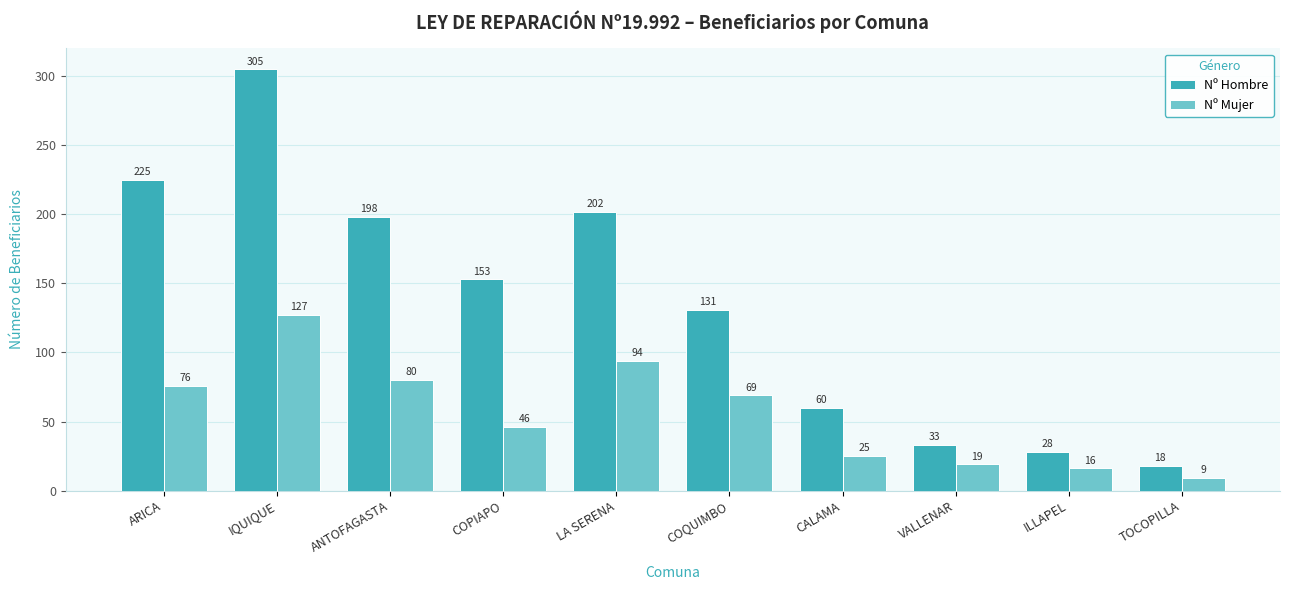

What is the approximate value of Nº Hombre at TOCOPILLA, to the nearest 10?

20